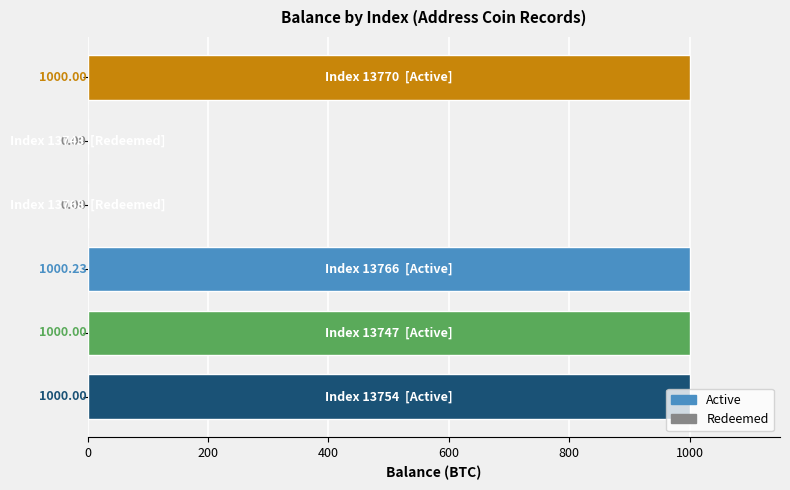

What is the greatest value displayed?

1000.2